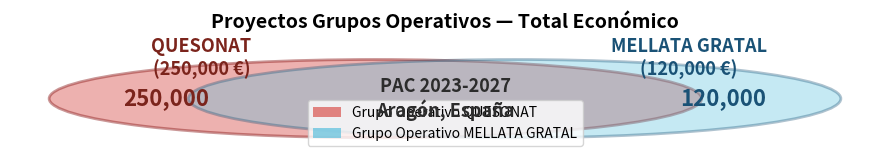

Does any single category account for the majority?

Yes